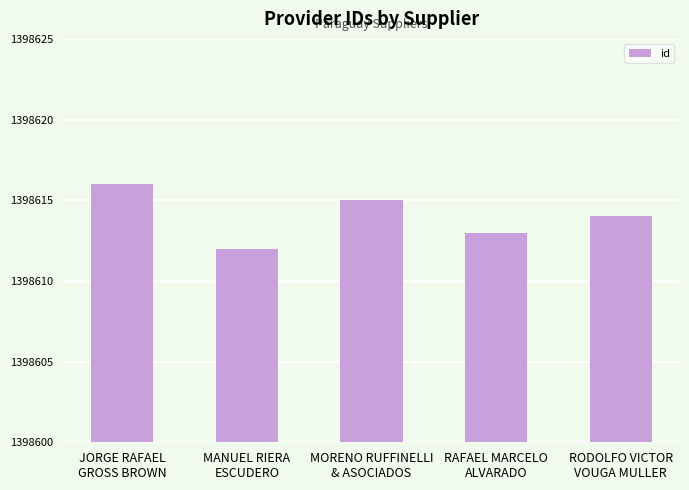

Does the chart contain stacked bars?

No